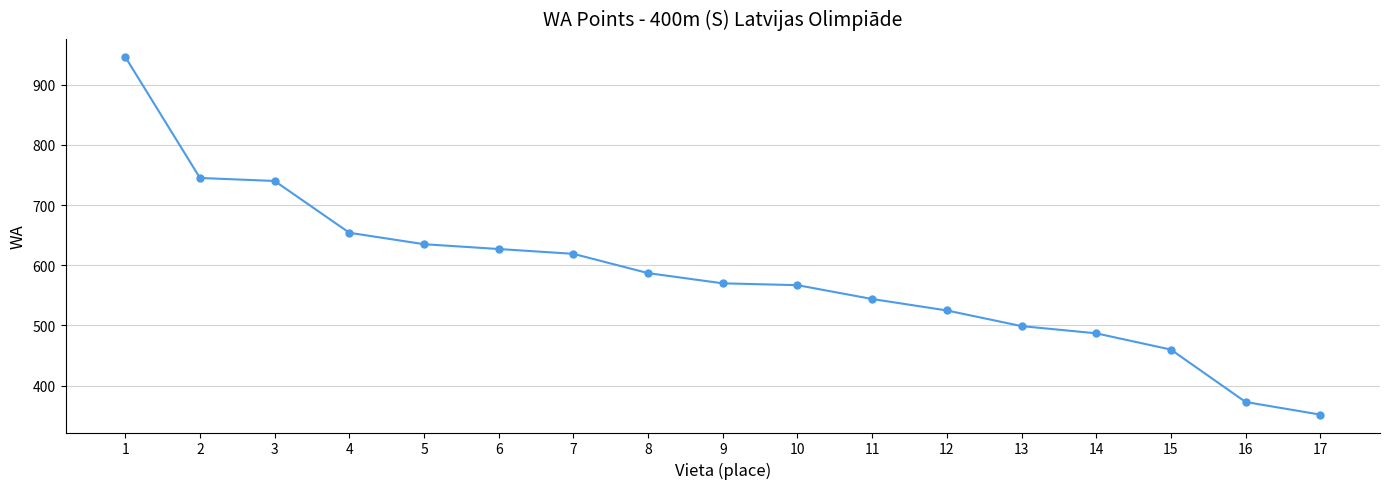

What is the average value?

584